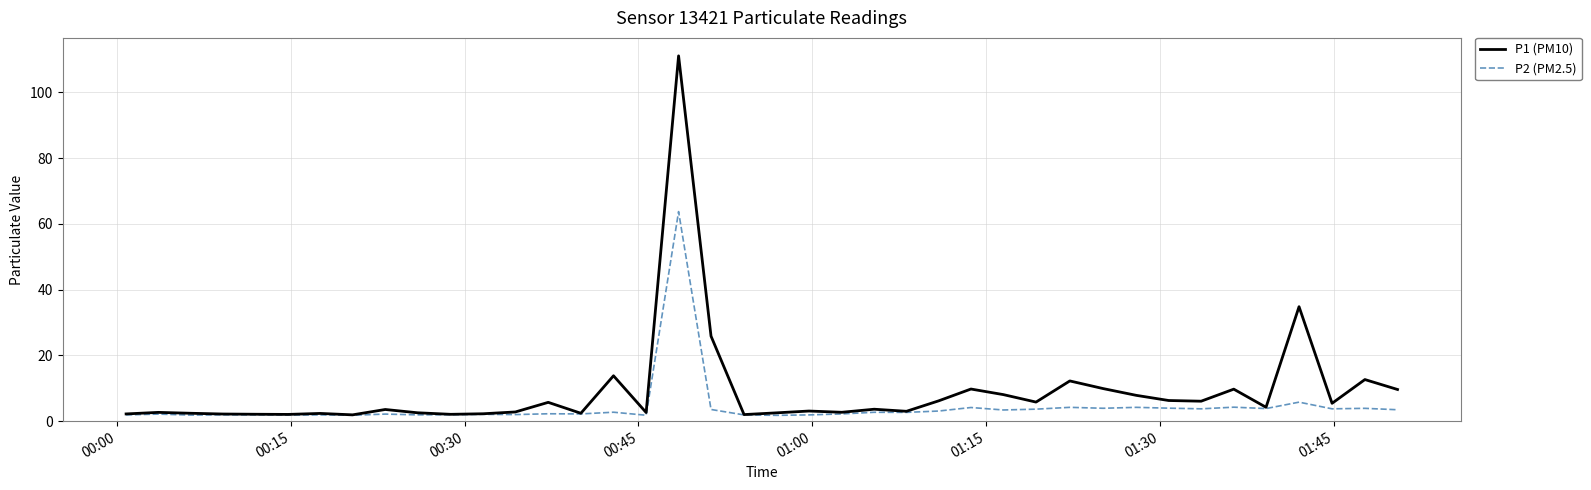

List the series in order of their peak value, lowest first.

P2 (PM2.5), P1 (PM10)